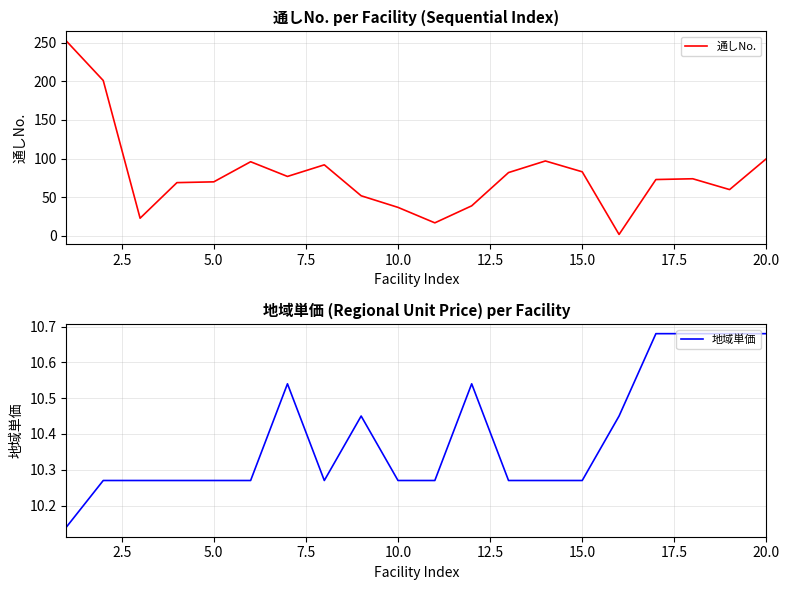

The 地域単価 series shows 5.9 at 0.0. True or false?

False